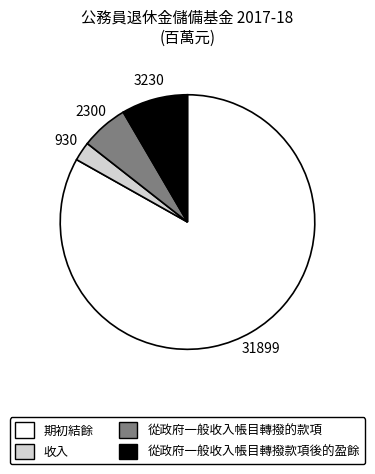

Between 收入 and 從政府一般收入帳目轉撥款項後的盈餘, which is larger?

從政府一般收入帳目轉撥款項後的盈餘